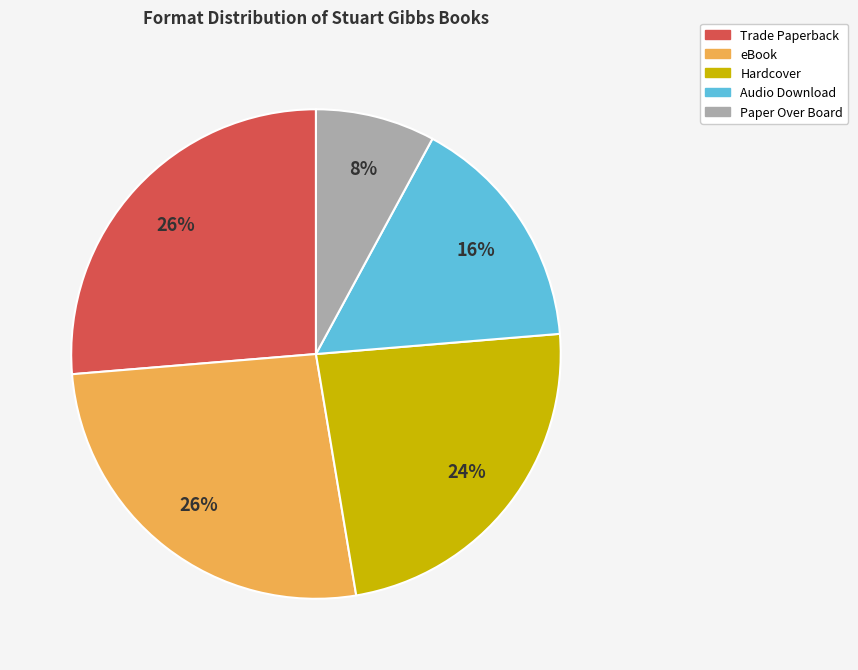

Does any single category account for the majority?

No